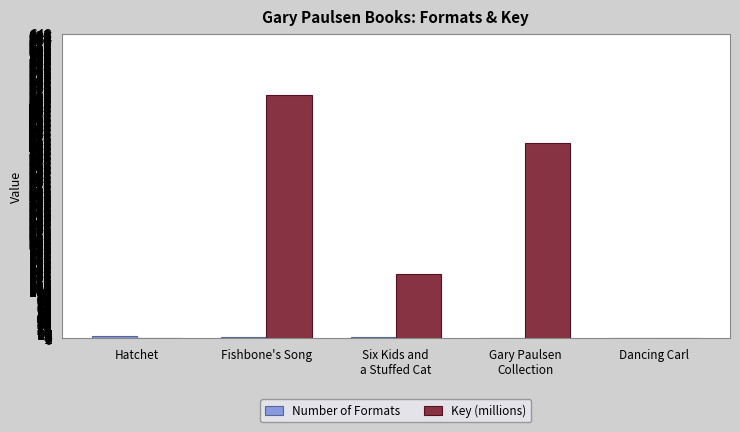

What is the sum of all Key (millions) values?

1064.5